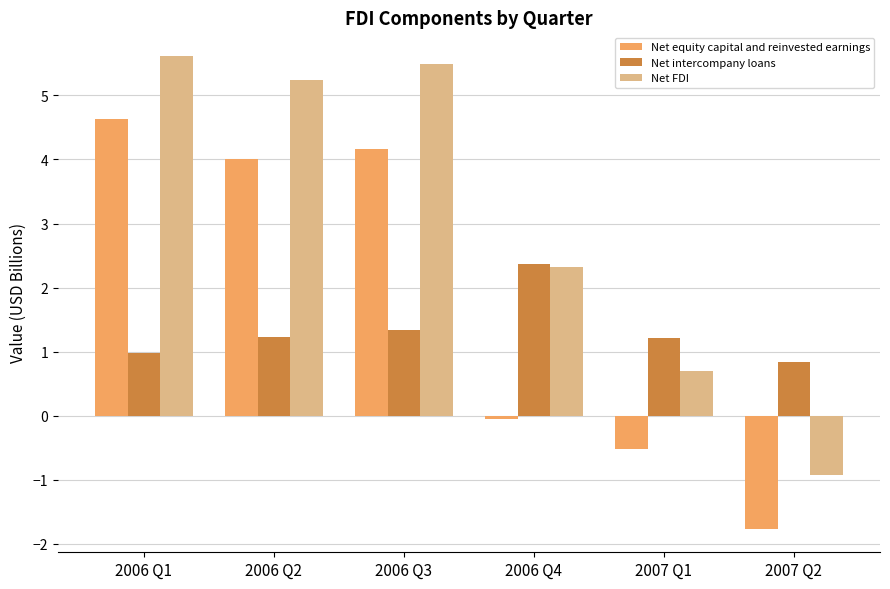

Which series has the largest range (max minus min)?

Net FDI